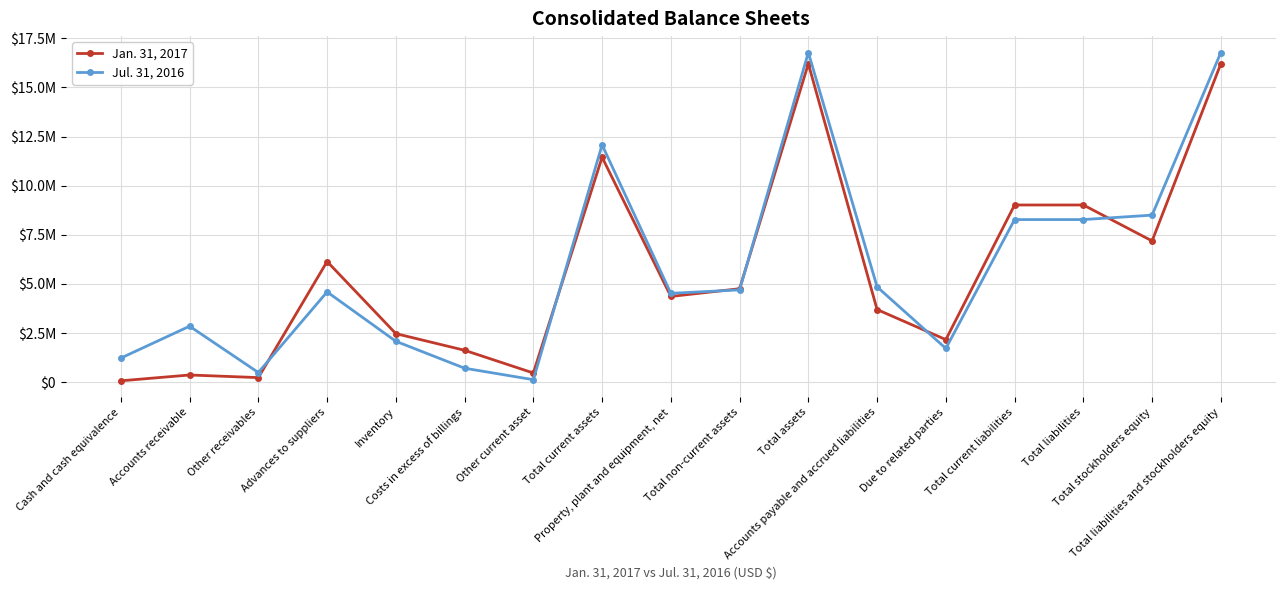

Which category has the highest value across all series?

Total assets